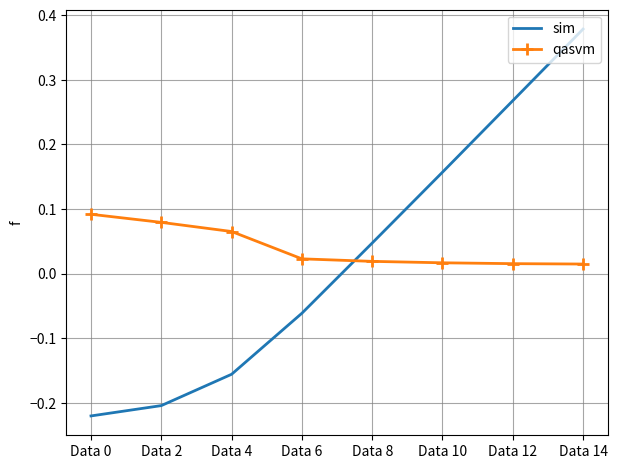

True or false: qasvm and sim intersect in this chart.

True